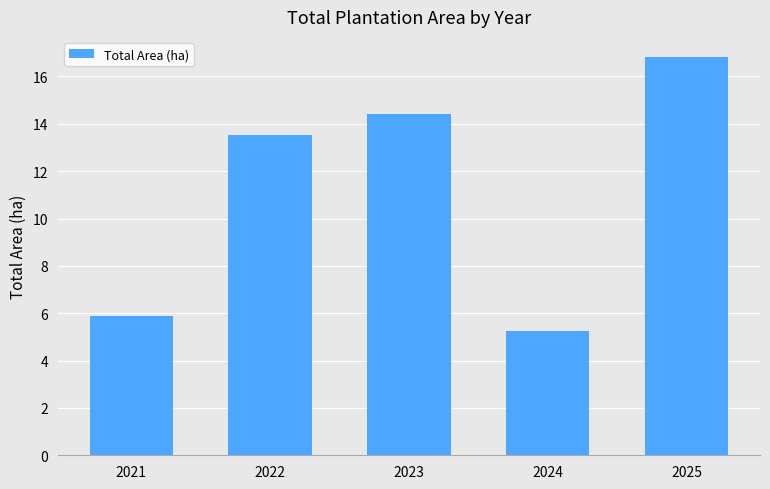

Is it true that the value at 2024 is 5.2?

True